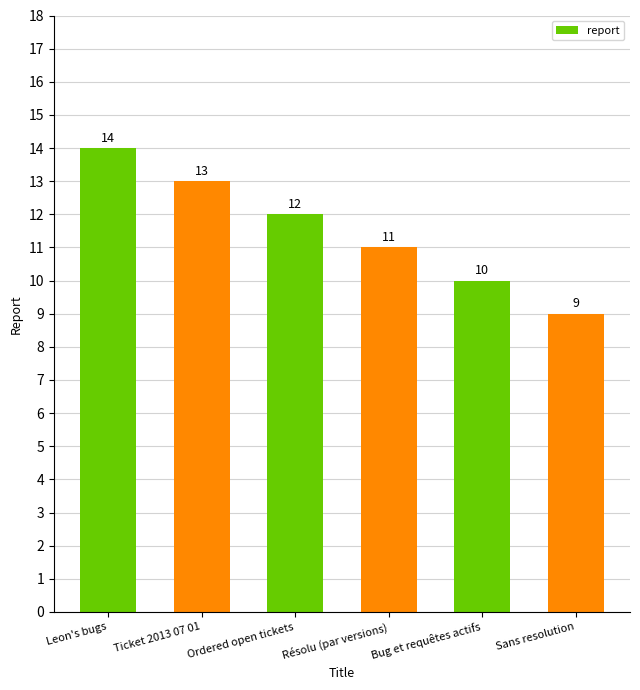

Reading right to left, extract all data points from this chart.

9	10	11	12	13	14